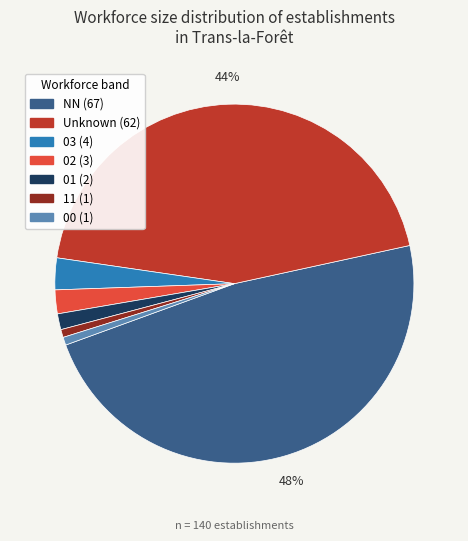

How many segments does this pie chart have?

7